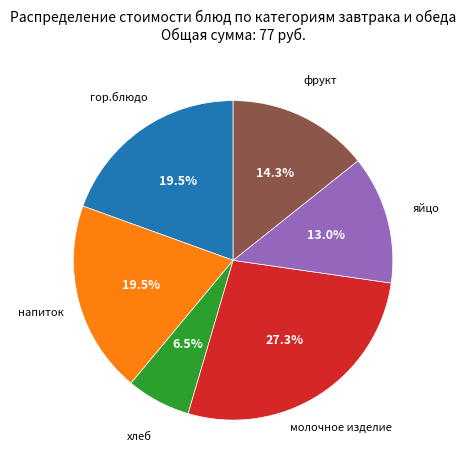

How much of the chart is everything except напиток?

80.5%